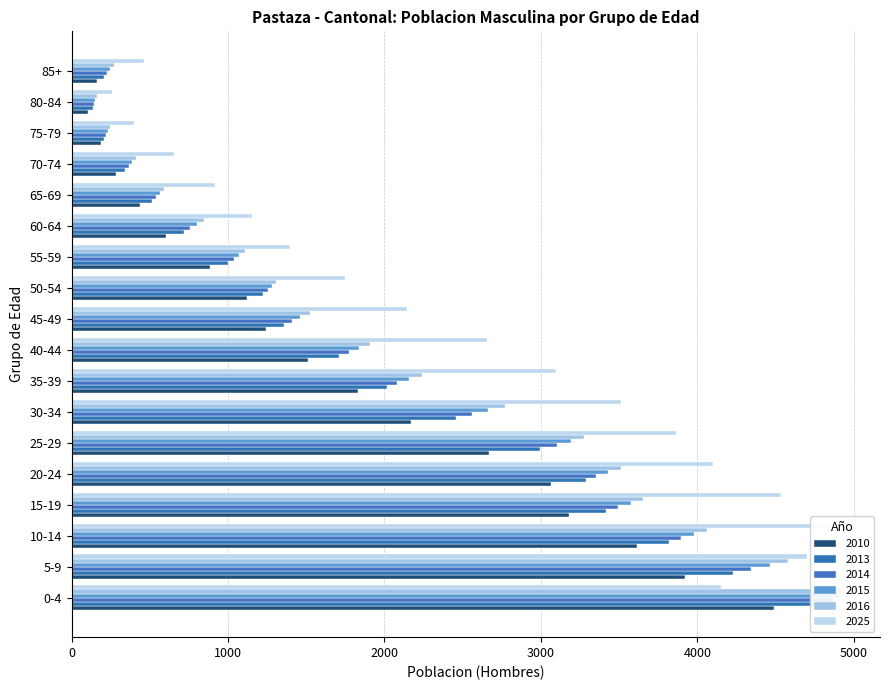

What is the label of the 10th bar from the right?

40-44